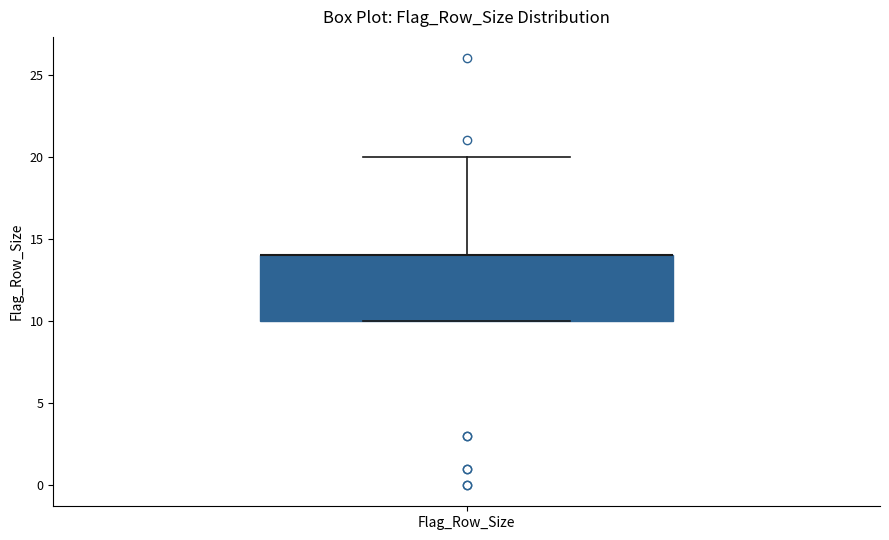

Transcribe this box plot: give where the median line is, the range the box spans, and where the two whiskers end, as read against the y-axis. The values are not printed on the chart, so give them approximately, as read against the axis.

median 14 (drawn on the box's upper edge), box 10 to 14, whiskers 10 to 20